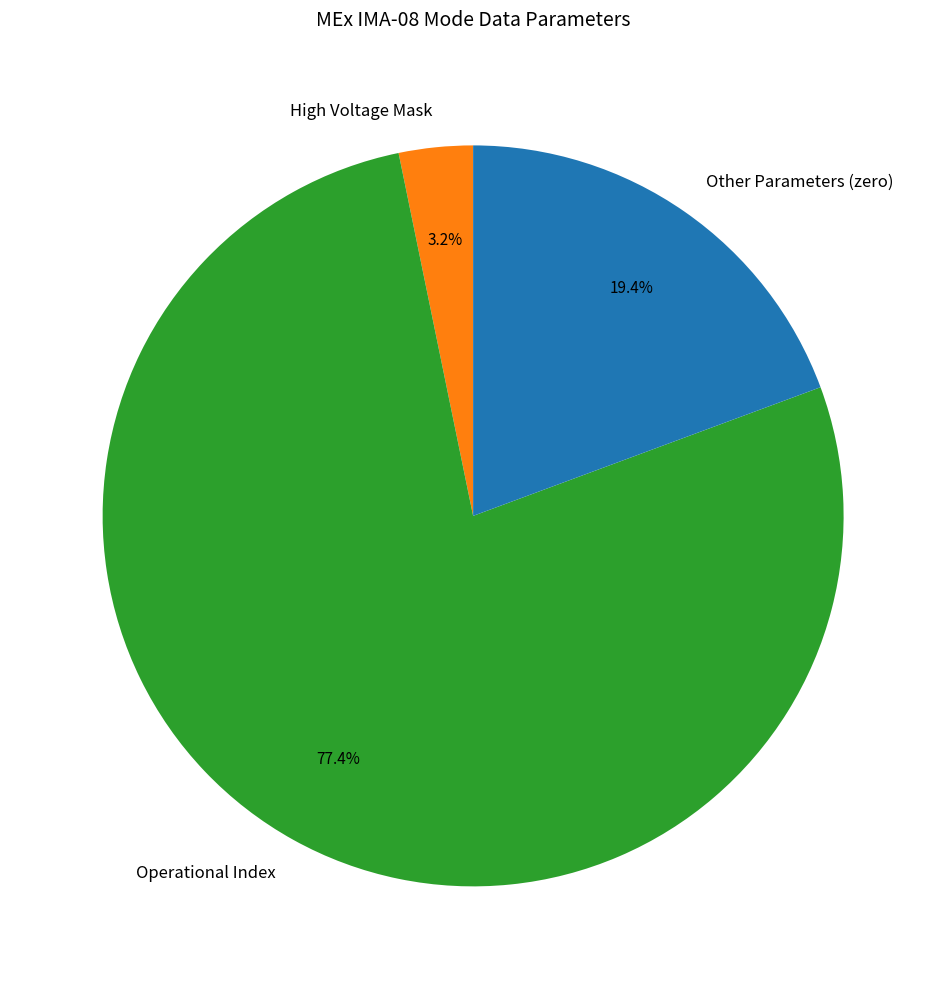

To the nearest percent, what is the difference between the largest and smallest slice percentages?

74%